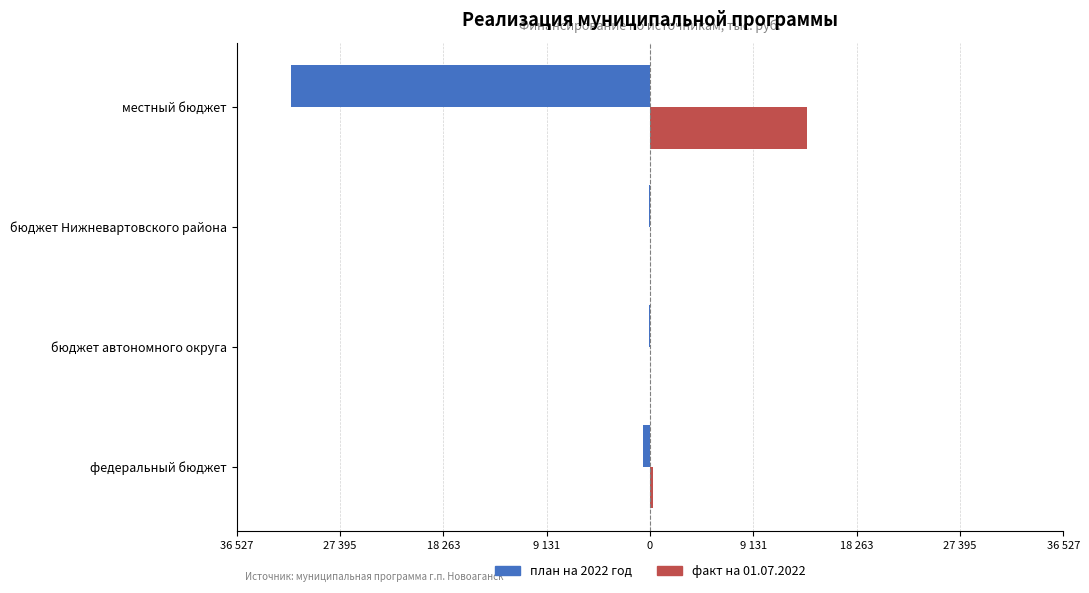

At which category does the chart reach its peak across all series?

местный бюджет